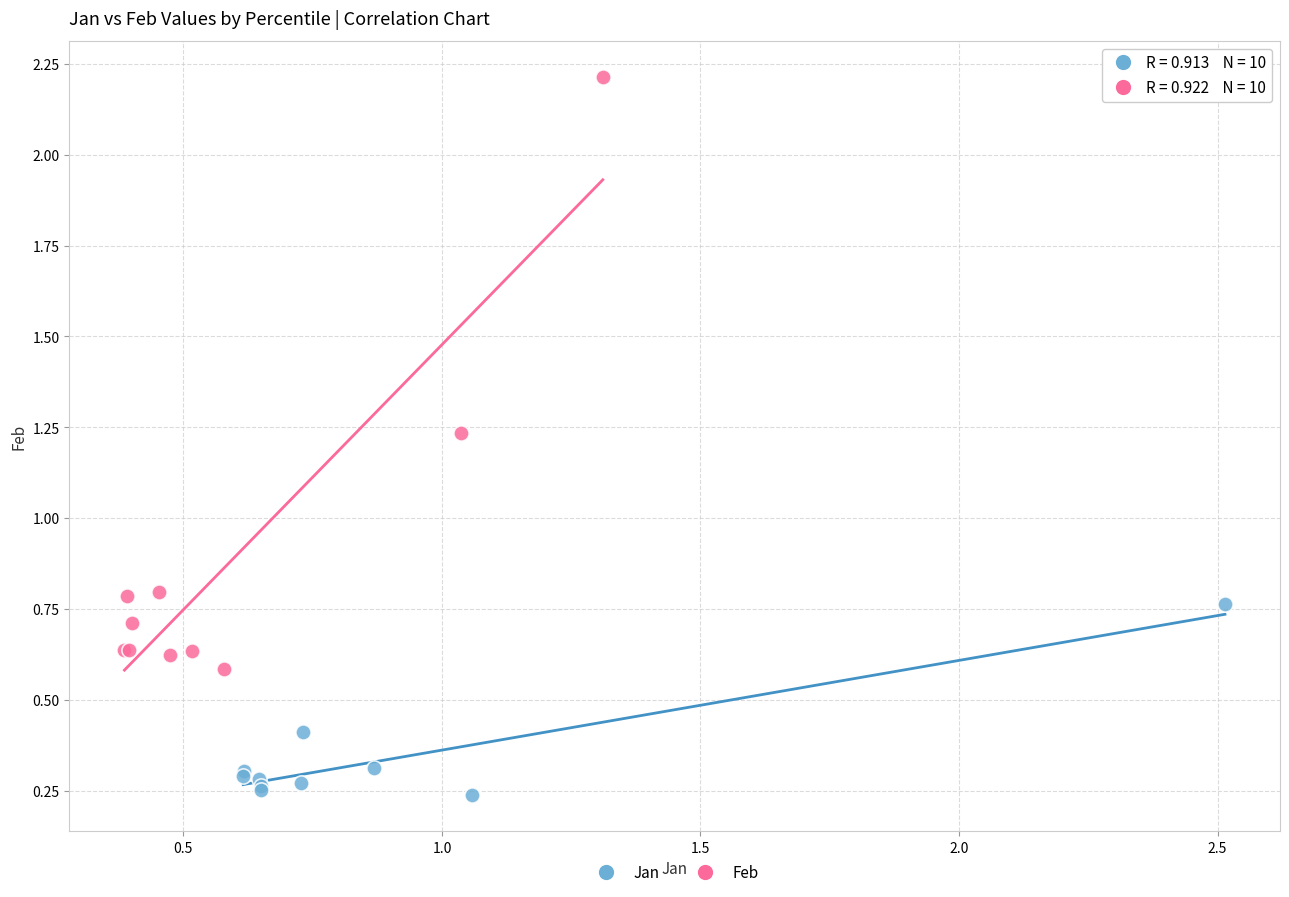

Which series contains the highest Y value?

Feb